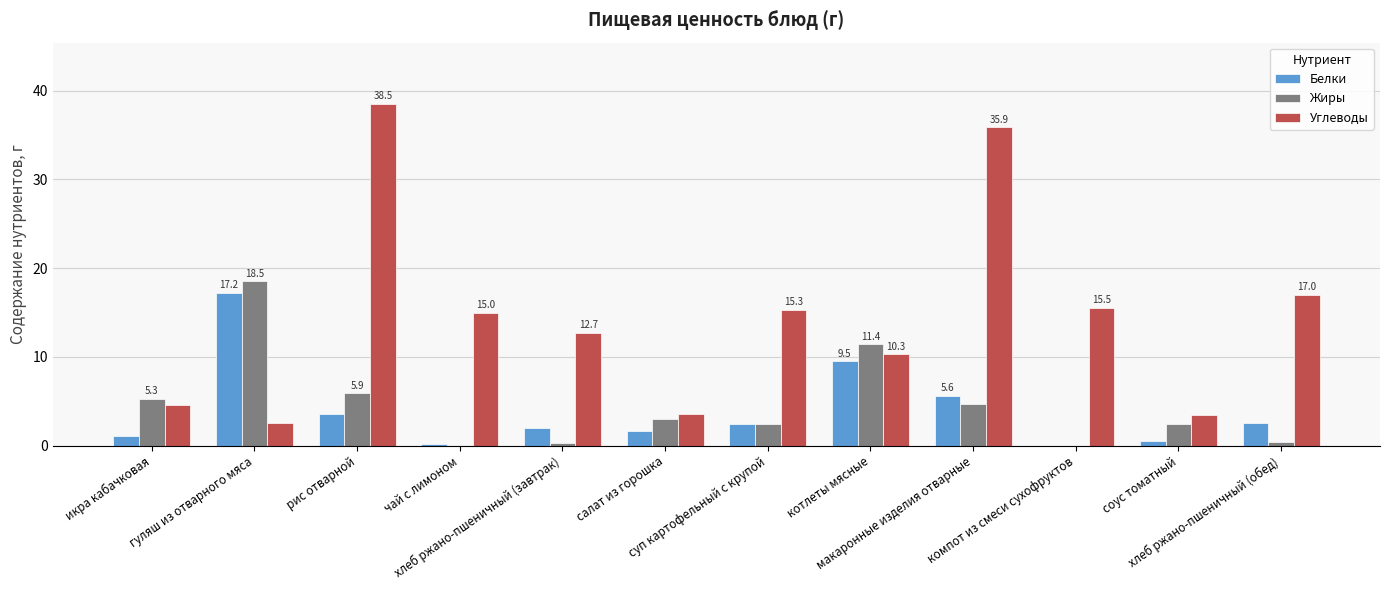

What is the sum of the Белки values at рис отварной and котлеты мясные?

13.1